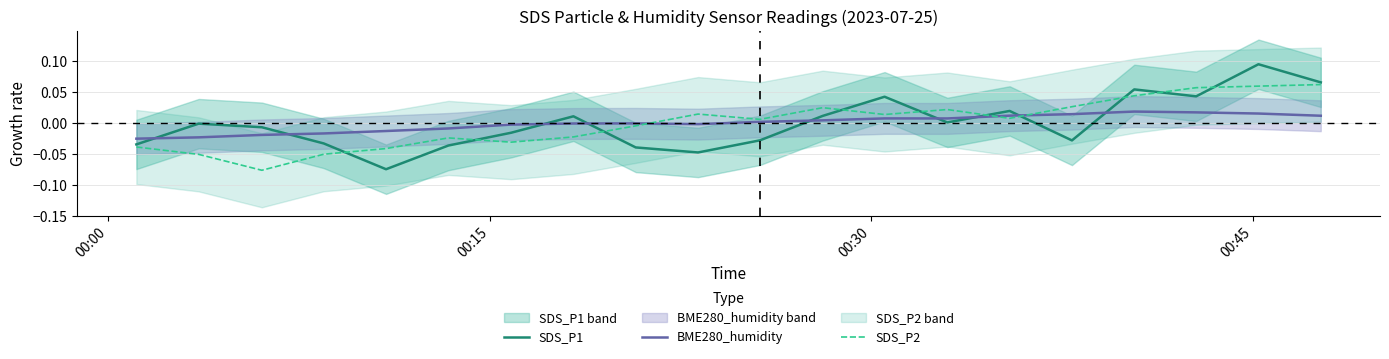

True or false: SDS_P1 has more than 1 interior local peaks.

True